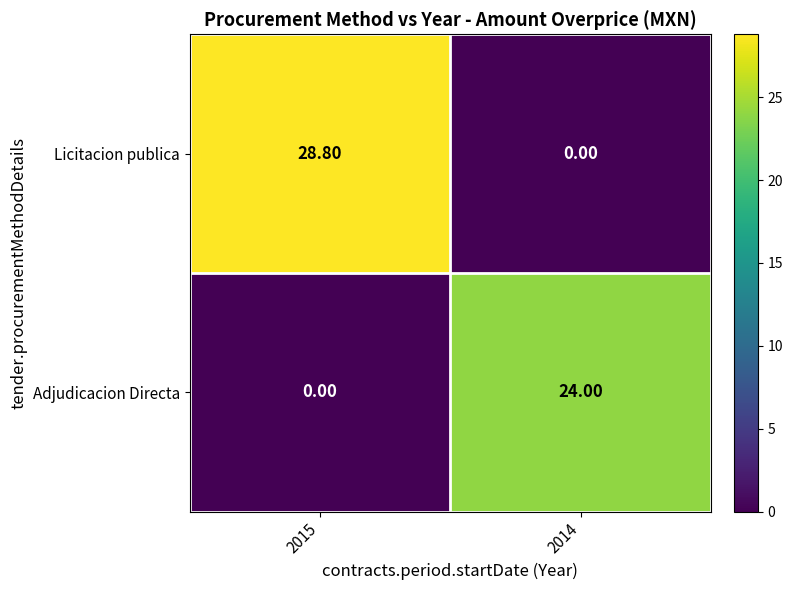

Which series has the largest total across all categories?

Licitacion publica